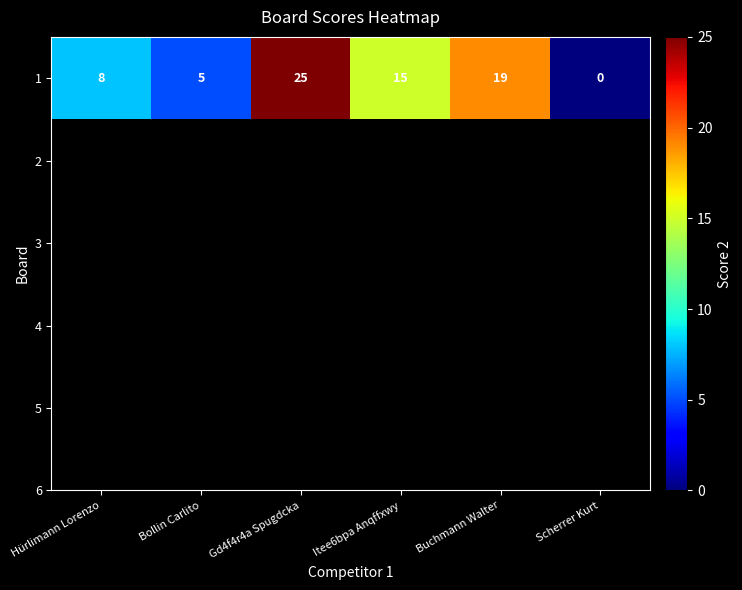

What is the difference between the values at Buchmann Walter and Itee6bpa Anqffxwy?

4